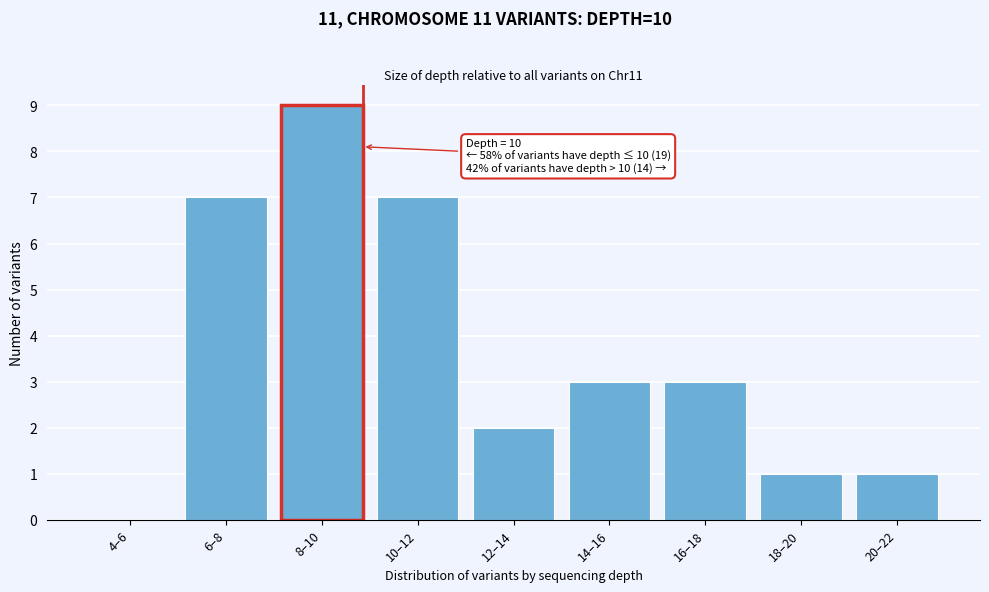

What is the sum of the values at 10–12 and 12–14?

9